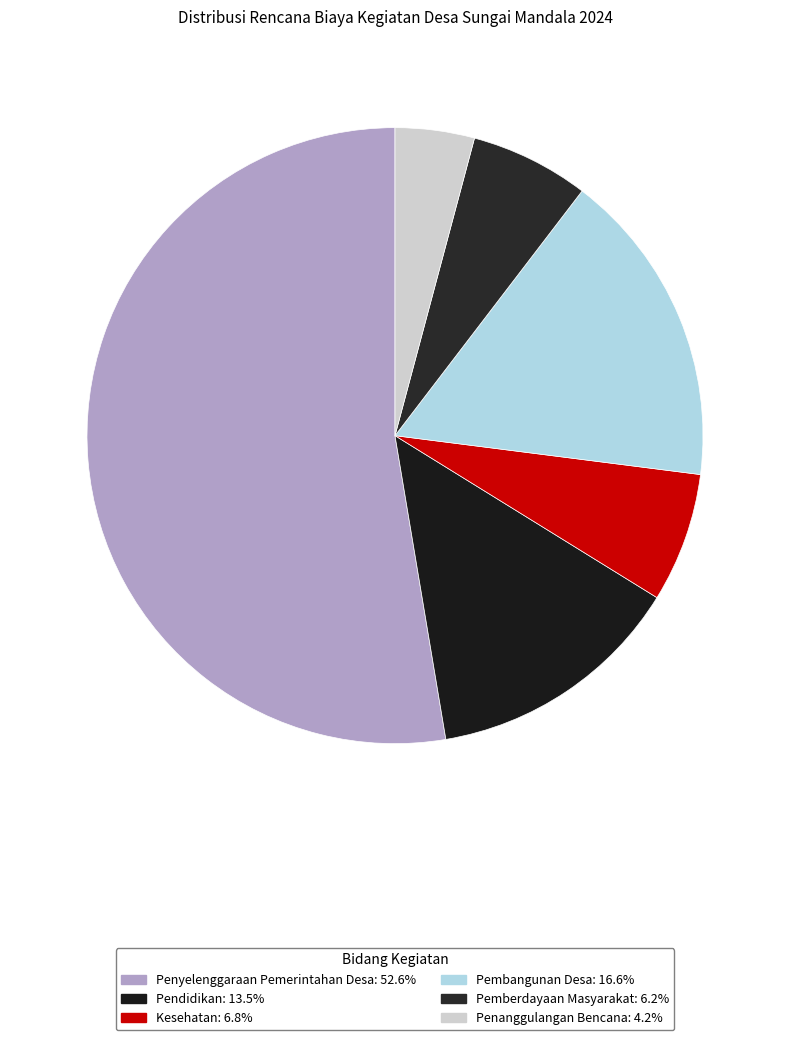

To the nearest percent, what portion does Penanggulangan Bencana represent?

4%